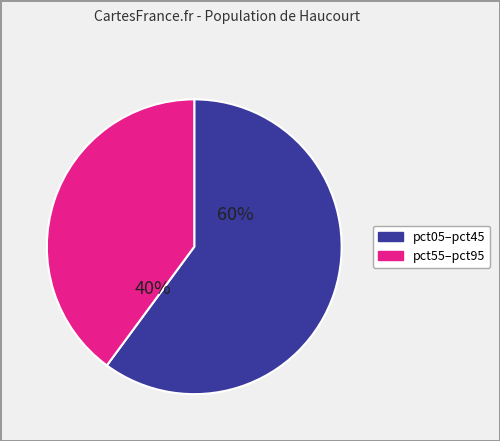

Does any single category account for the majority?

Yes